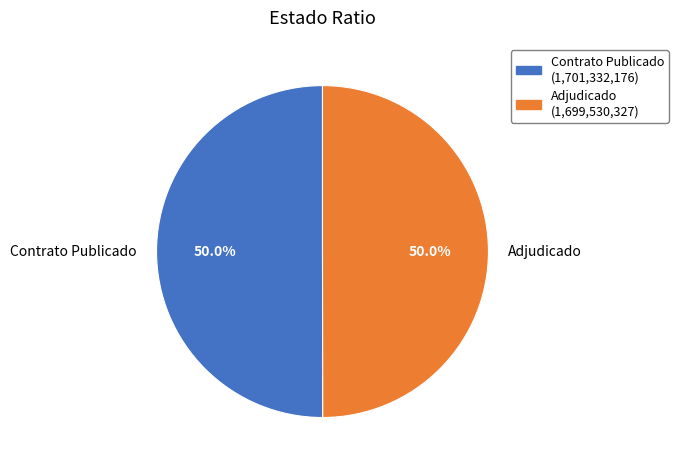

Count the number of slices in the pie.

2